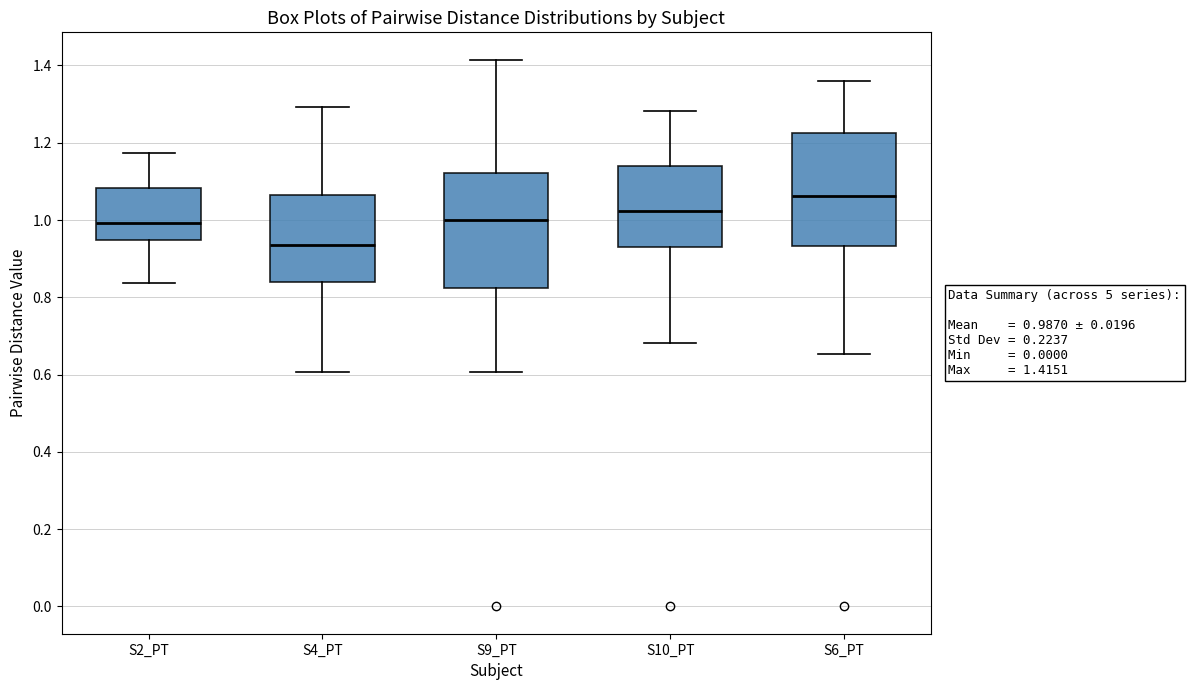

Which box has the lowest median line?

S4_PT